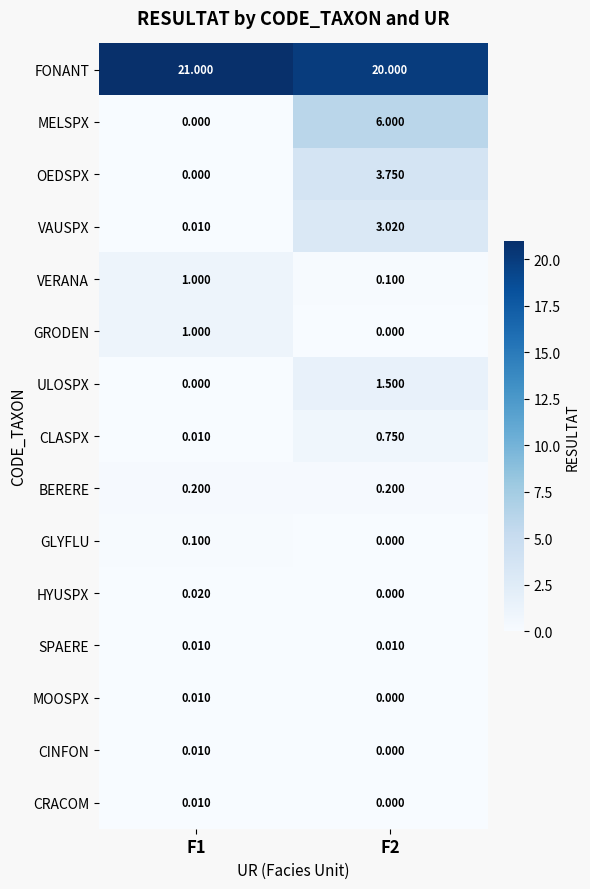

How many series are shown in this chart?

15